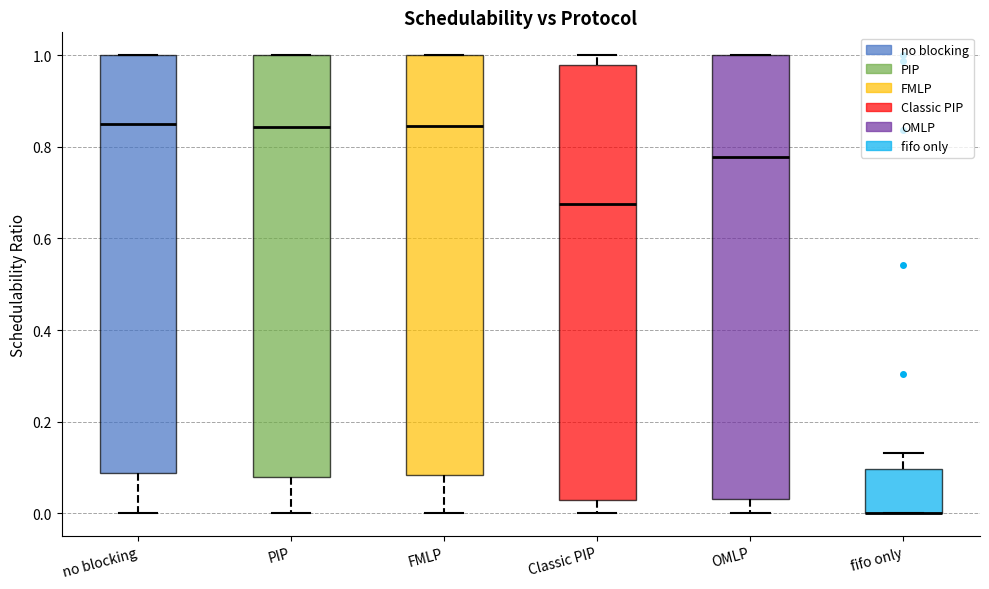

Where does the upper whisker of the box for fifo only end on the y-axis? The values are not printed on the chart, so give them approximately, as read against the axis.

0.14